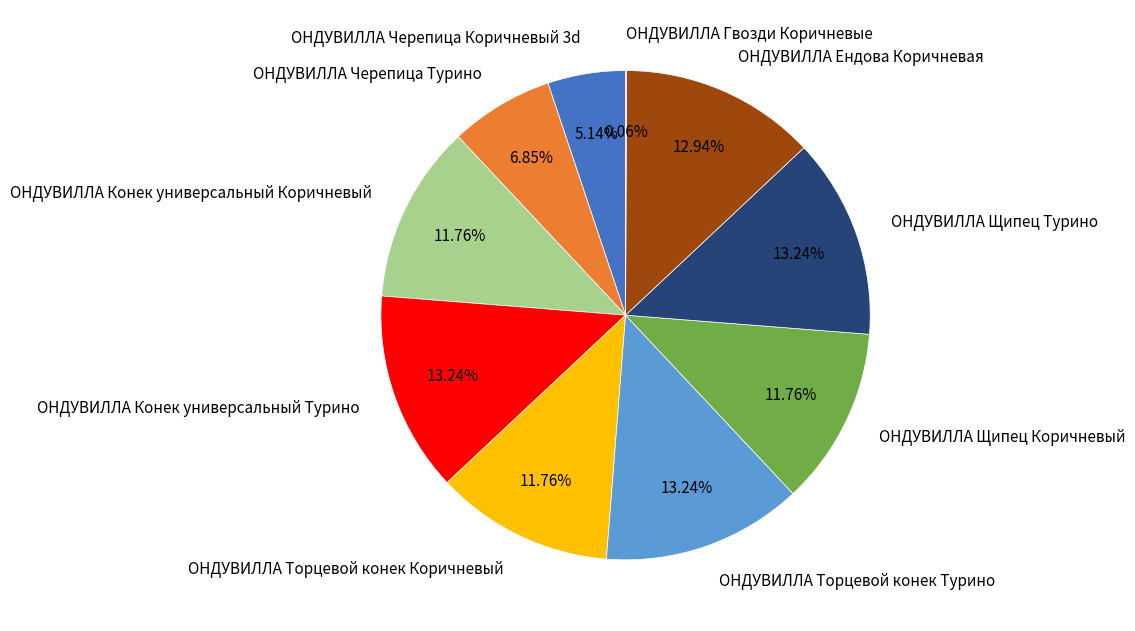

To the nearest percent, what is the difference between the largest and smallest slice percentages?

13%